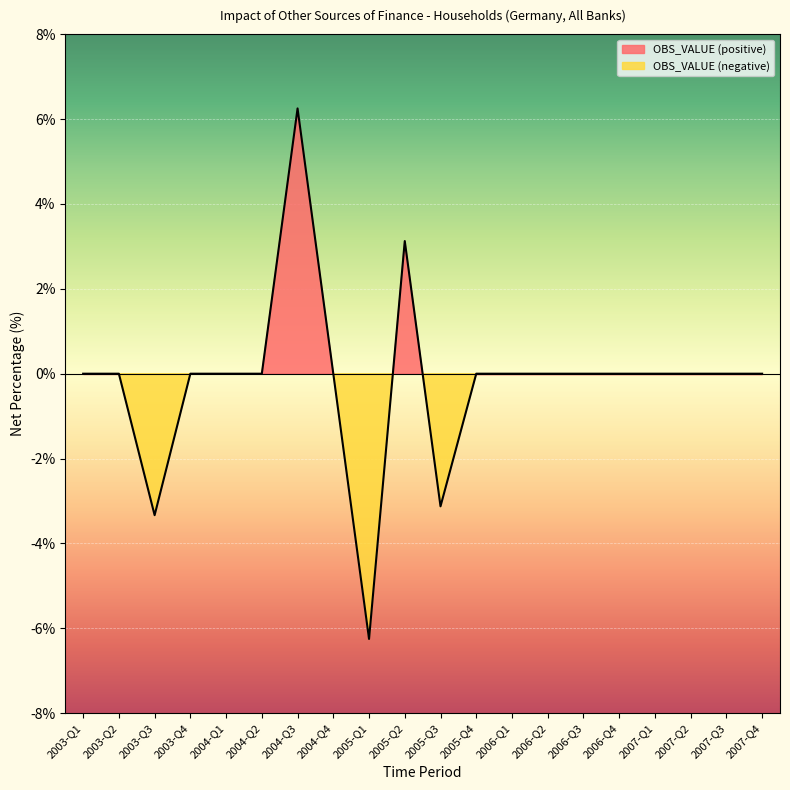

What is the average value?

-0.2